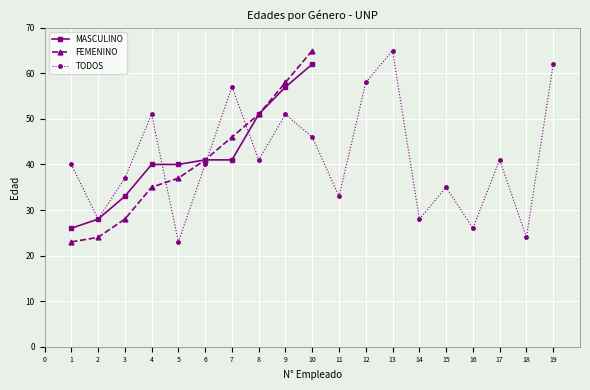

True or false: MASCULINO has a value of 40 at 4.

True